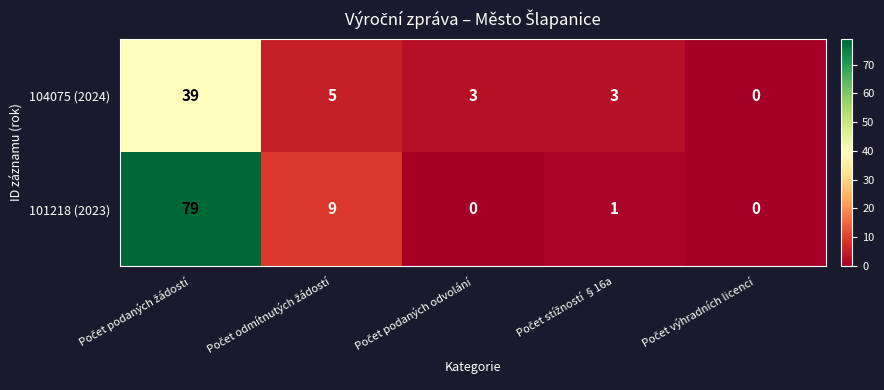

Reading left to right, what are all the values shown in this chart?

104075 (2024): 39	5	3	3	0
101218 (2023): 79	9	0	1	0